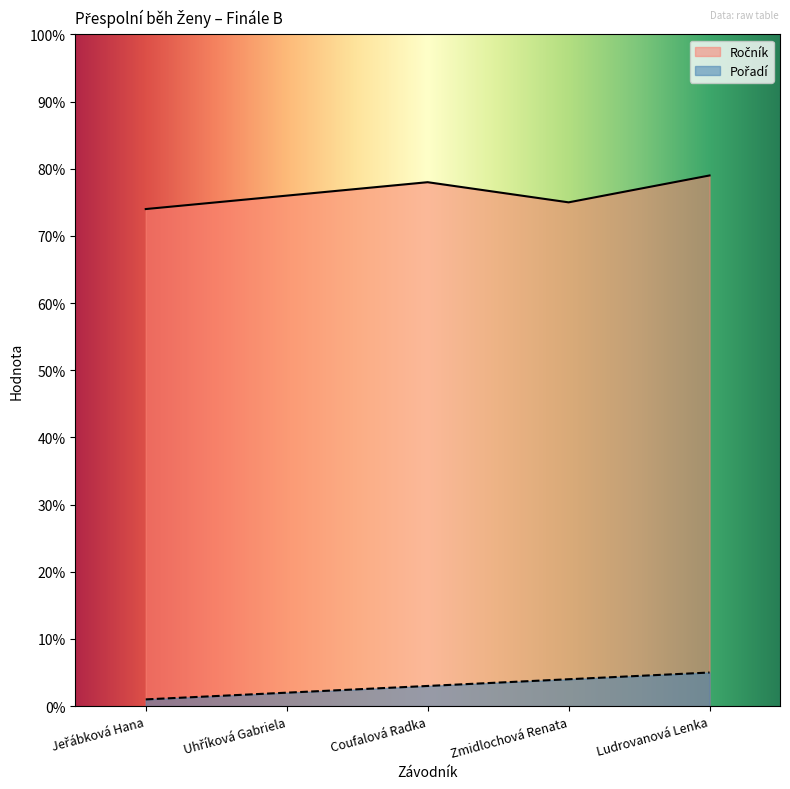

True or false: Ročník has a value of 79 at Ludrovanová Lenka.

True